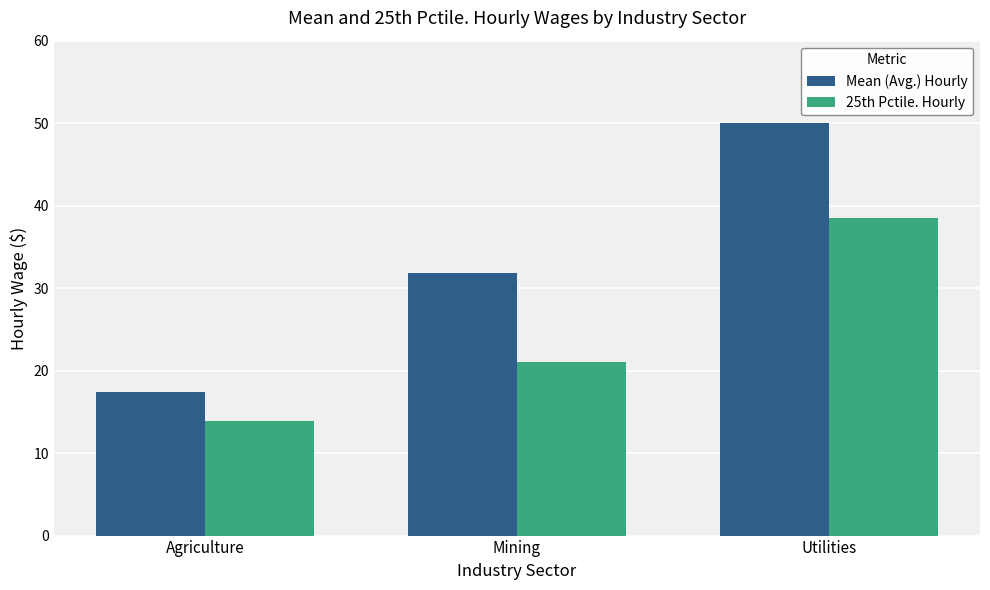

True or false: 25th Pctile. Hourly has a value of 19.1 at Agriculture.

False